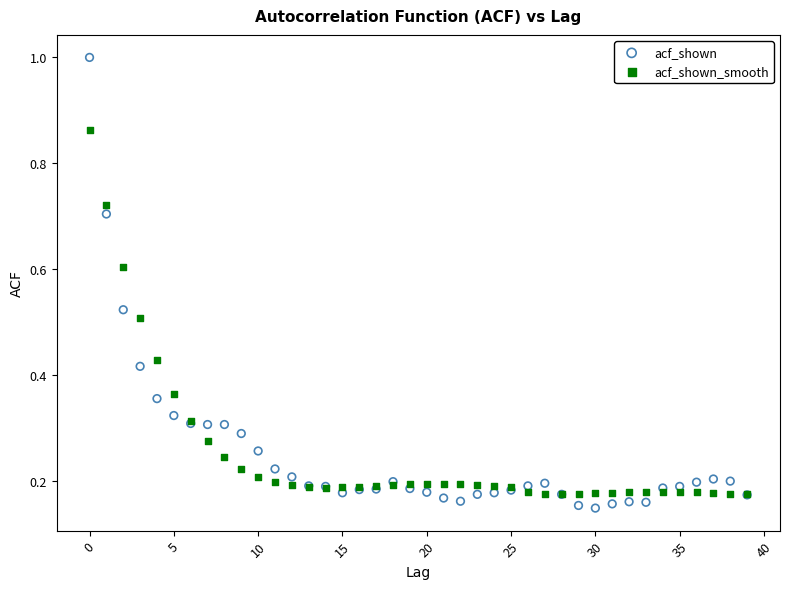

Which series has the largest Y range (max minus min)?

acf_shown